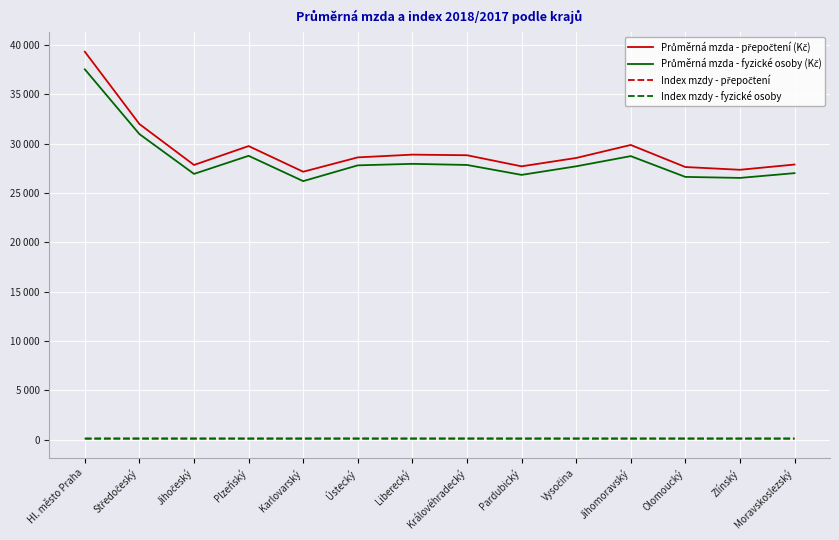

True or false: Průměrná mzda - přepočtení (Kč) and Index mzdy - přepočtení intersect in this chart.

False